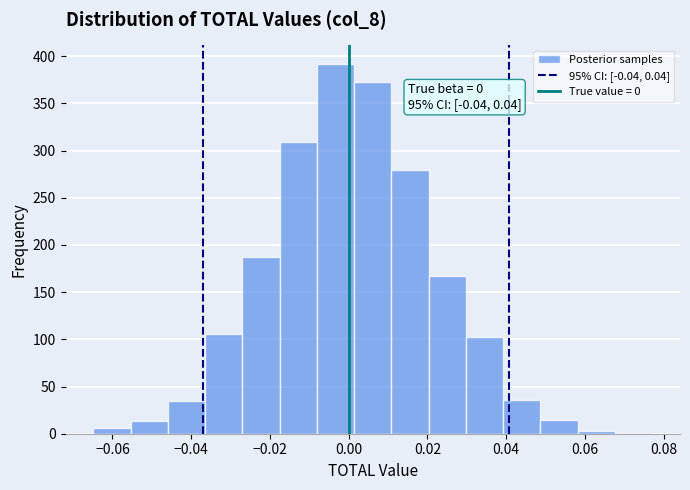

Which range on the x-axis has the tallest bar?

-0.008 to 0.002